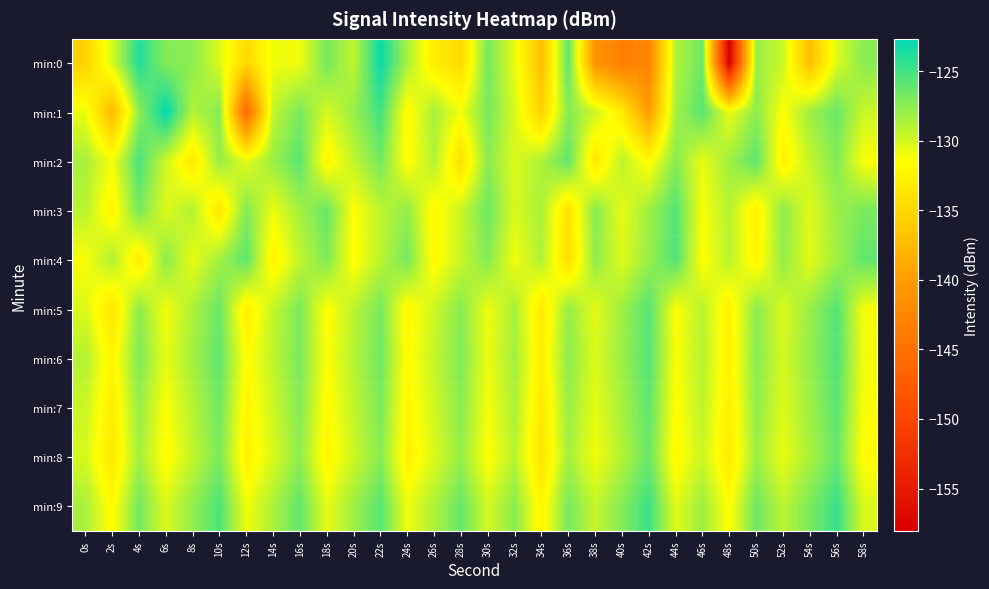

Which category has the lowest value across all series?

48s